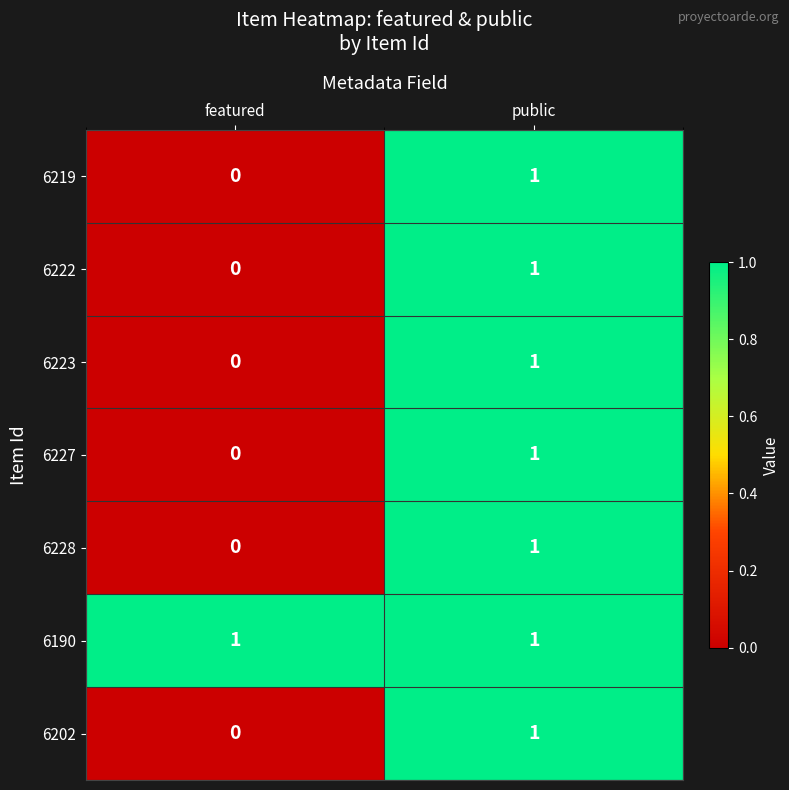

Which series has the largest total across all categories?

6190